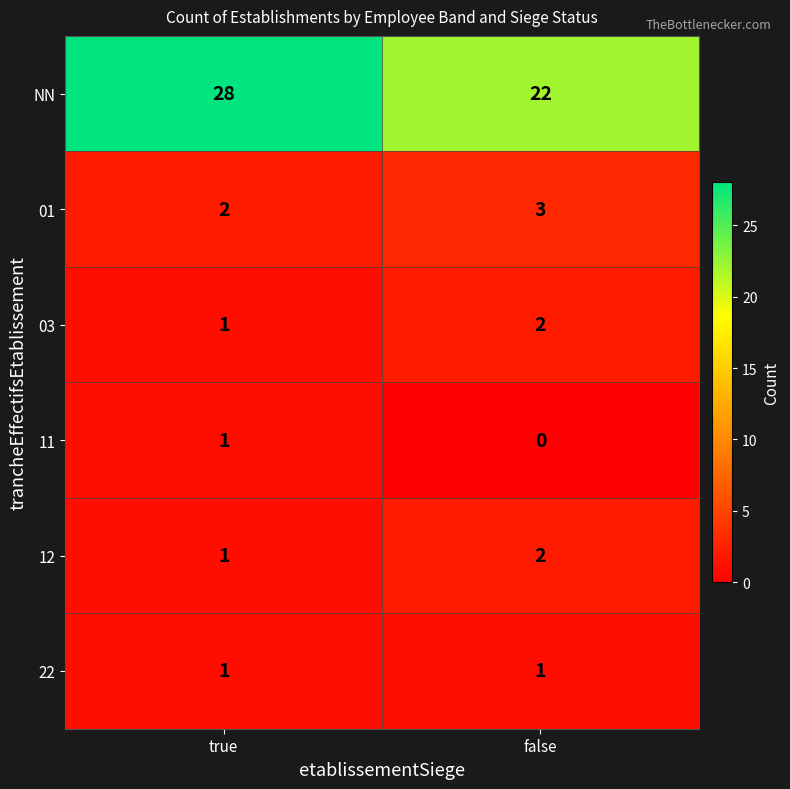

Which series changed the most between true and false?

NN